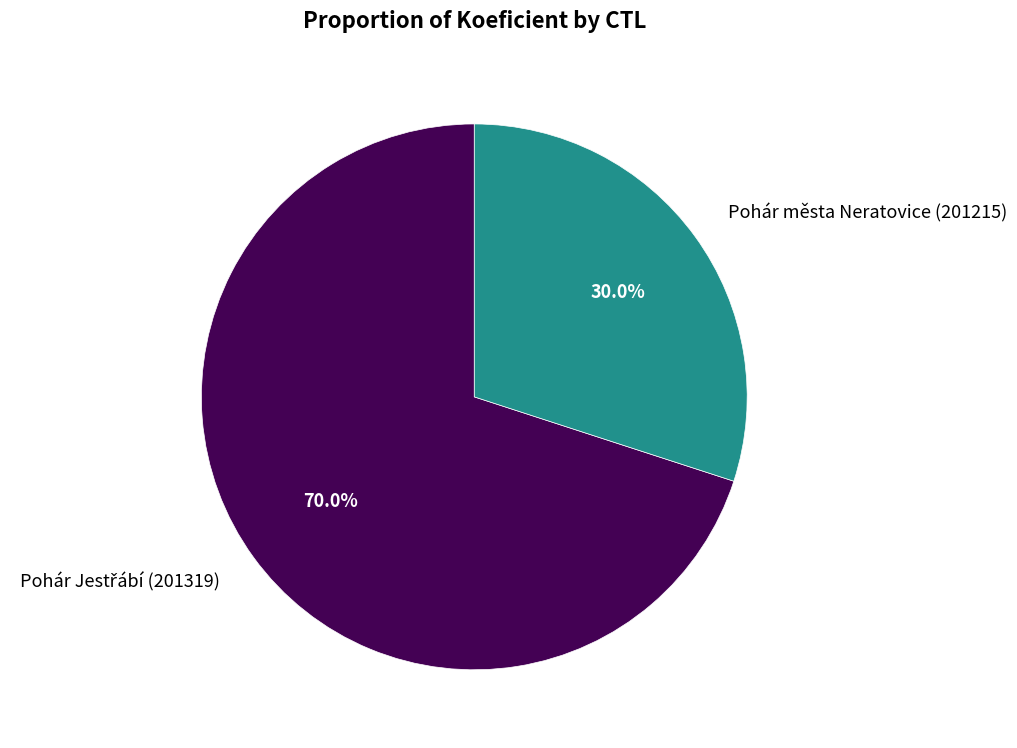

What portion of the pie excludes Pohár města Neratovice (201215)?

70.0%